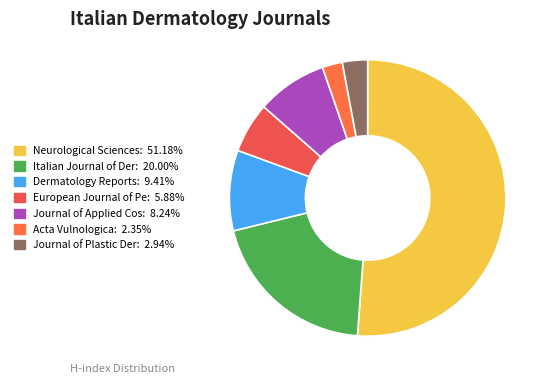

Count the number of slices in the pie.

7